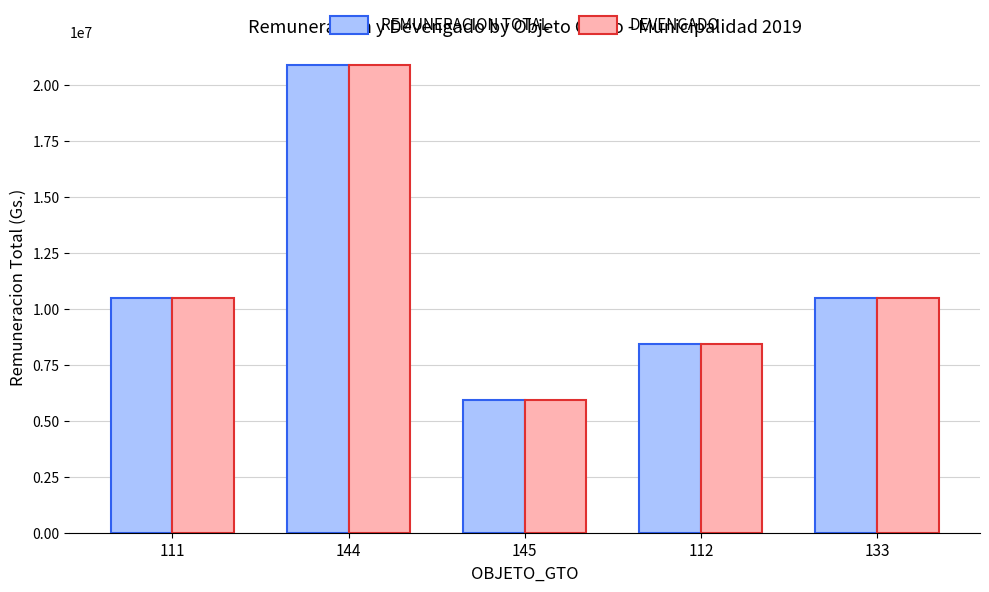

True or false: REMUNERACION TOTAL has a value of 20900000 at 144.

True